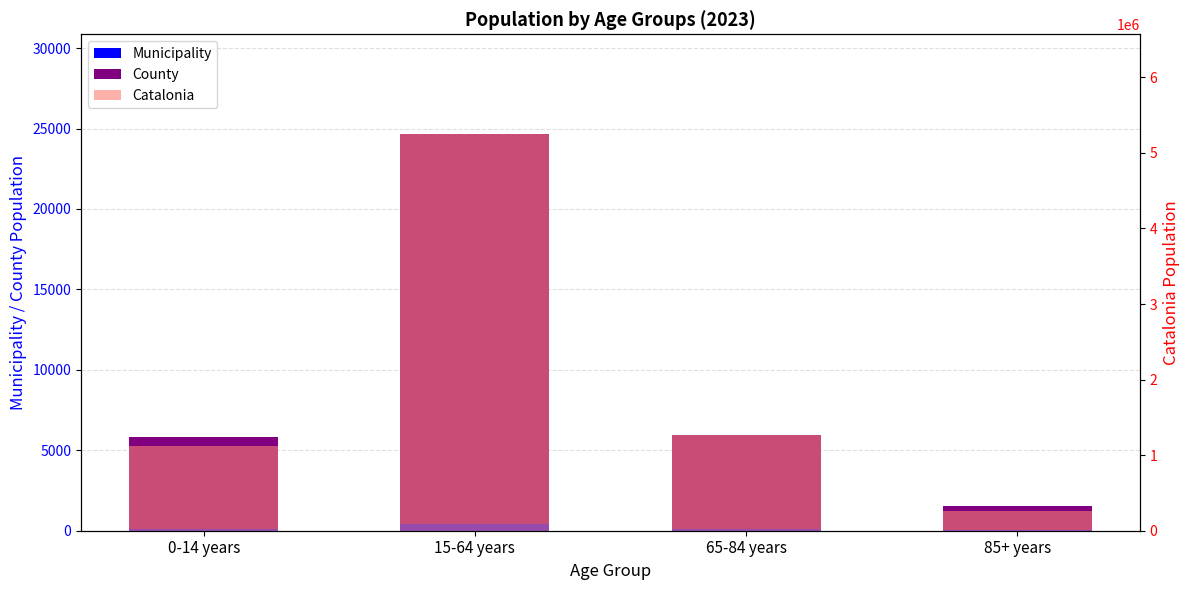

What is the approximate value of Catalonia at 0-14 years?

1116910